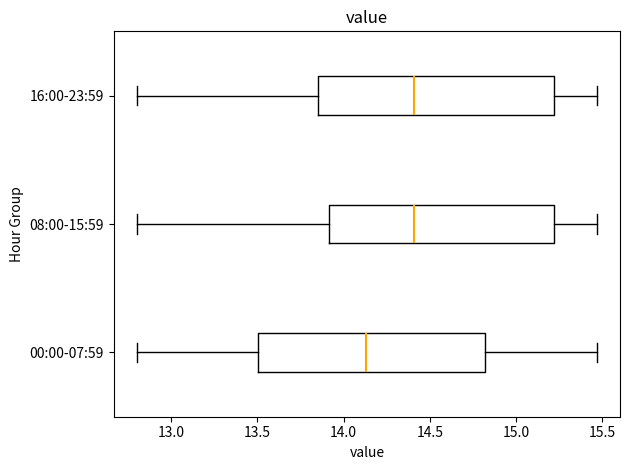

Where is the left edge of the box for 00:00-07:59 on the x-axis? The values are not printed on the chart, so give them approximately, as read against the axis.

13.50